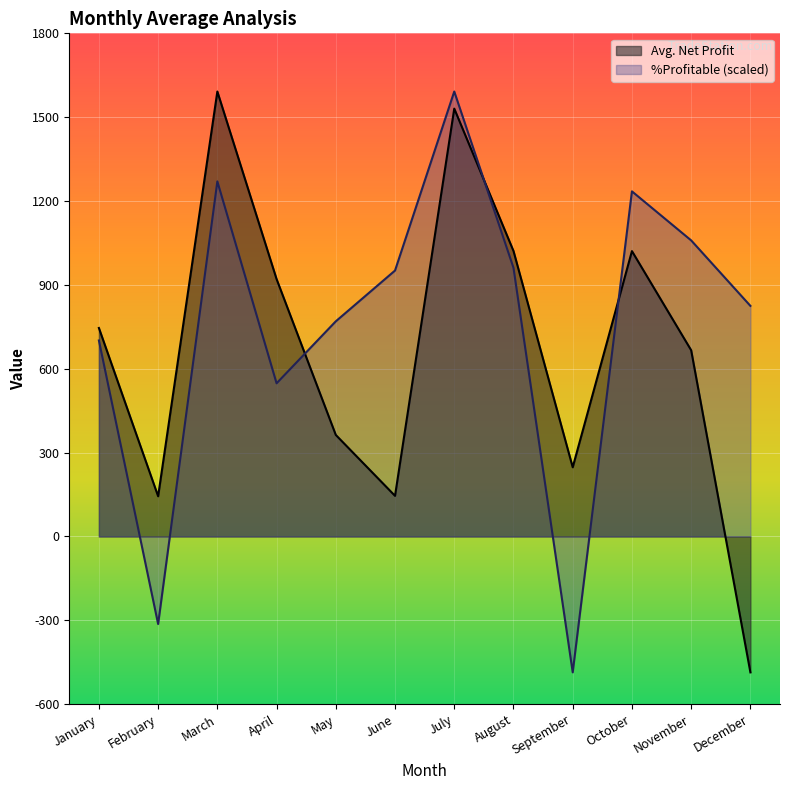

Between August and November, which series saw the biggest shift?

Avg. Net Profit